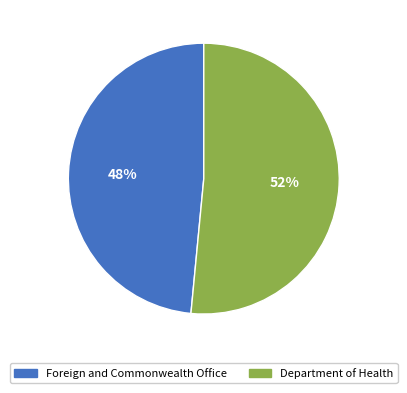

To the nearest percent, what is the combined percentage of Department of Health and Foreign and Commonwealth Office?

100%